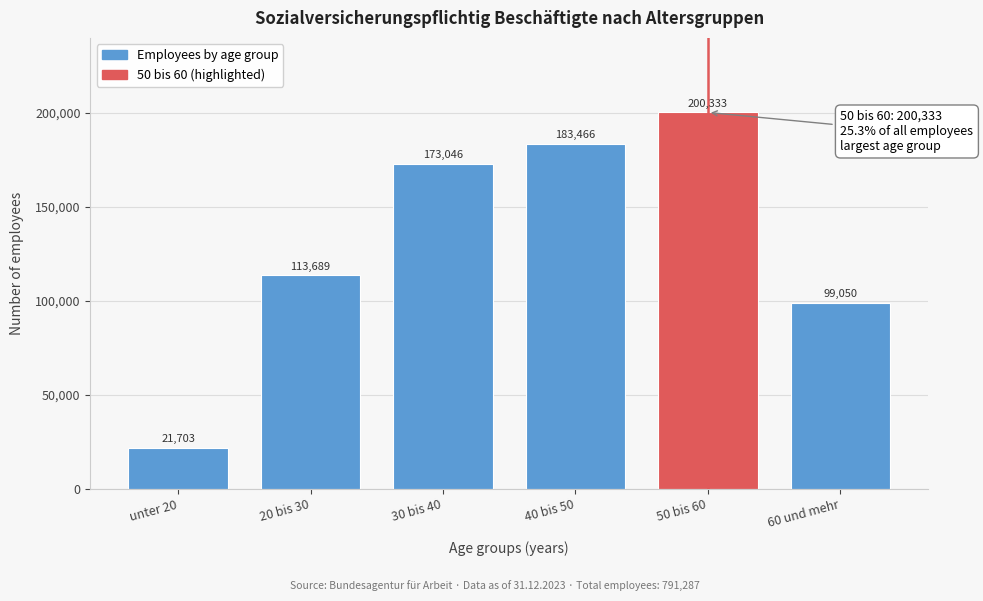

Reading left to right, what are all the values shown in this chart?

21703	113689	173046	183466	200333	99050